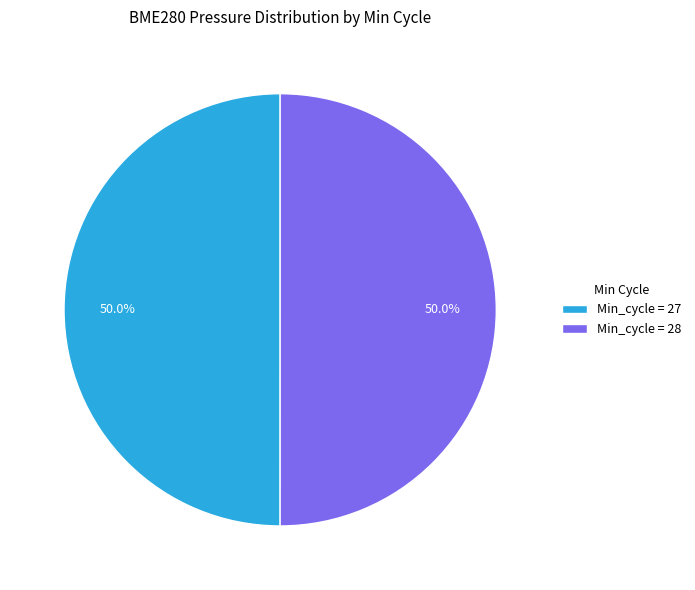

What is the total percentage of Min_cycle = 27 and Min_cycle = 28?

100.0%